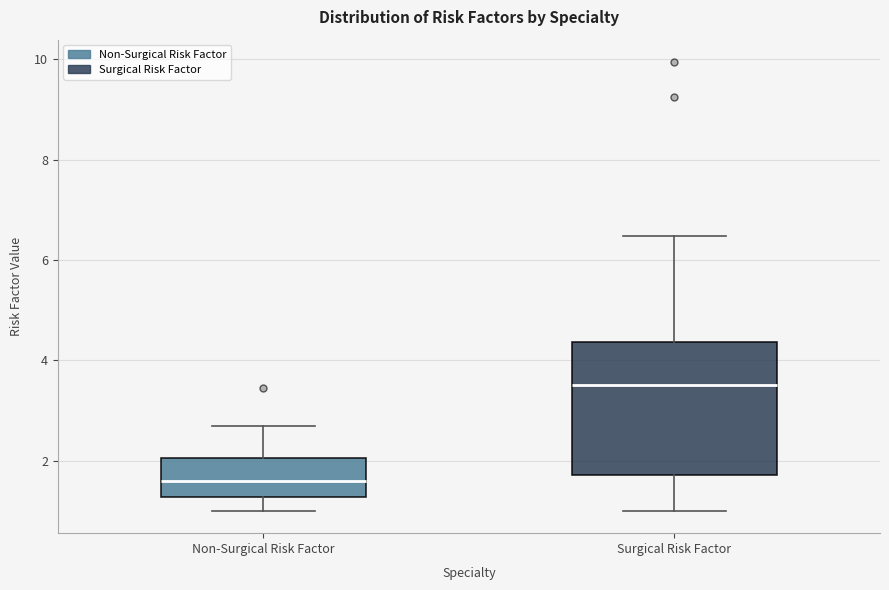

Which box is the tallest, from its lower edge to its upper edge?

Surgical Risk Factor